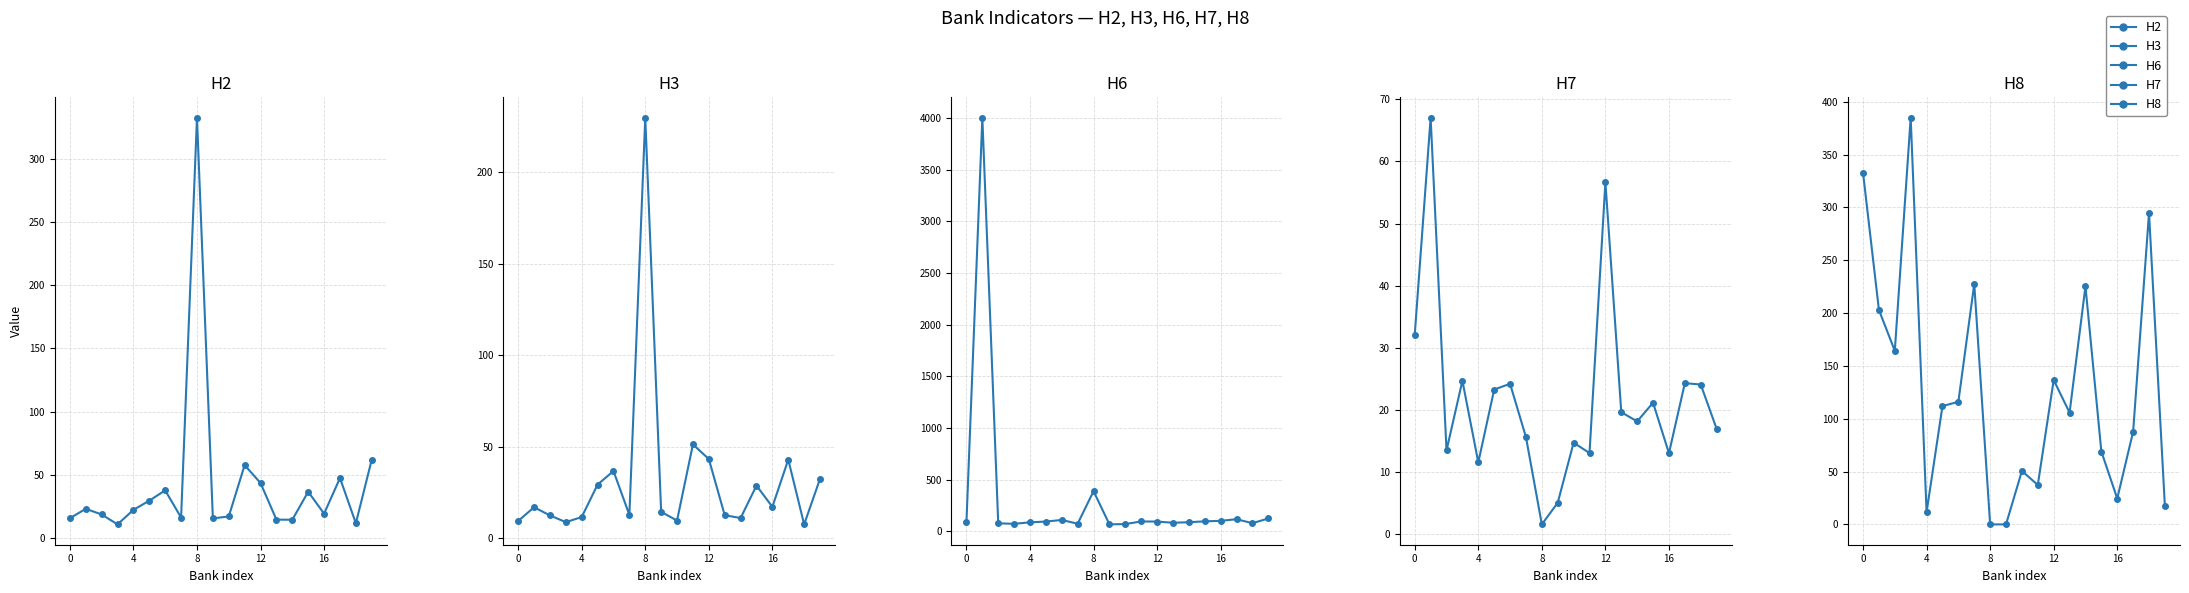

True or false: Н6 and Н8 cross at least once.

True